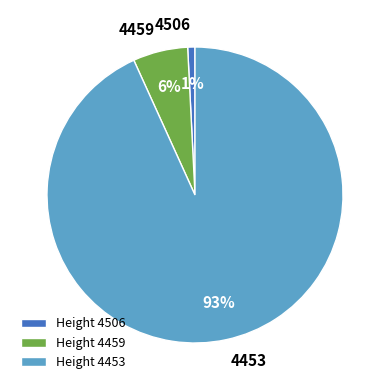

To the nearest percent, what is the combined percentage of 4459 and 4453?

99%